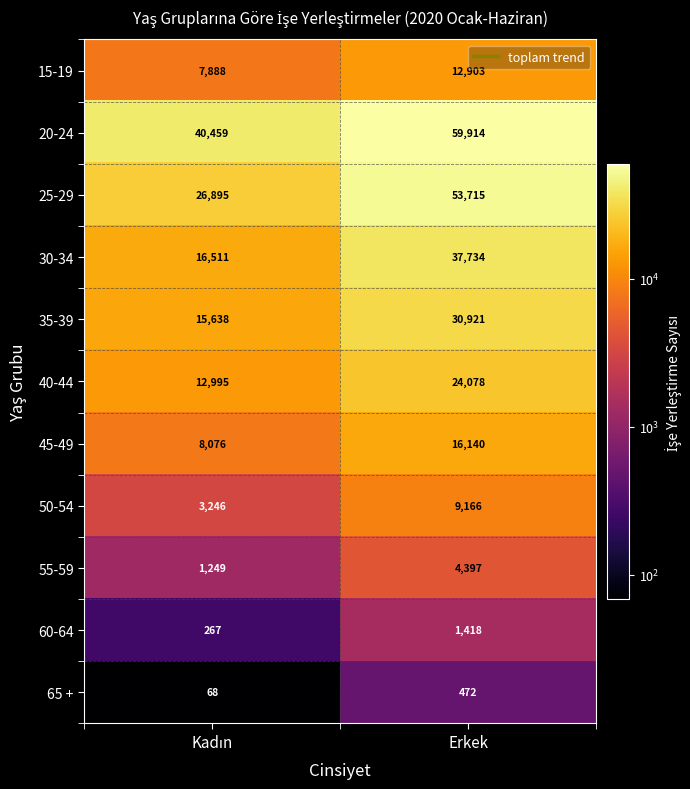

What is the total value across all series at Erkek?

250858